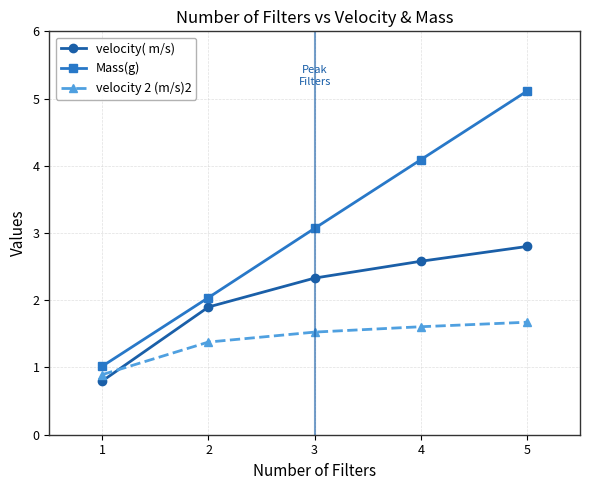

Where do velocity( m/s) and velocity 2 (m/s)2 first cross each other?

1 and 2